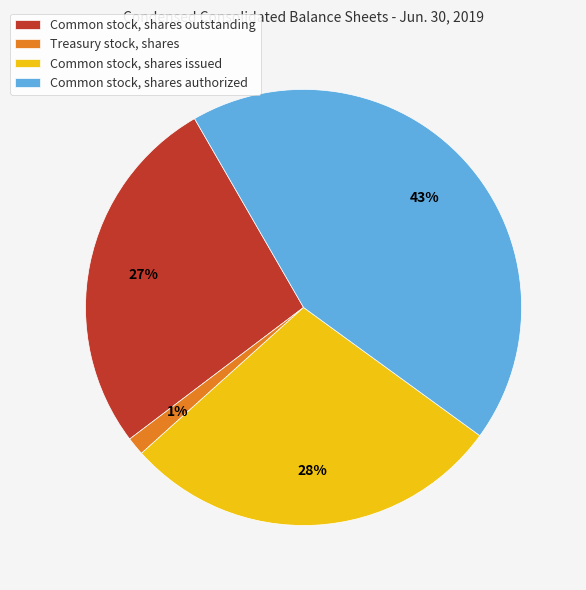

Rank the categories by value from highest to lowest.

Common stock, shares authorized, Common stock, shares issued, Common stock, shares outstanding, Treasury stock, shares